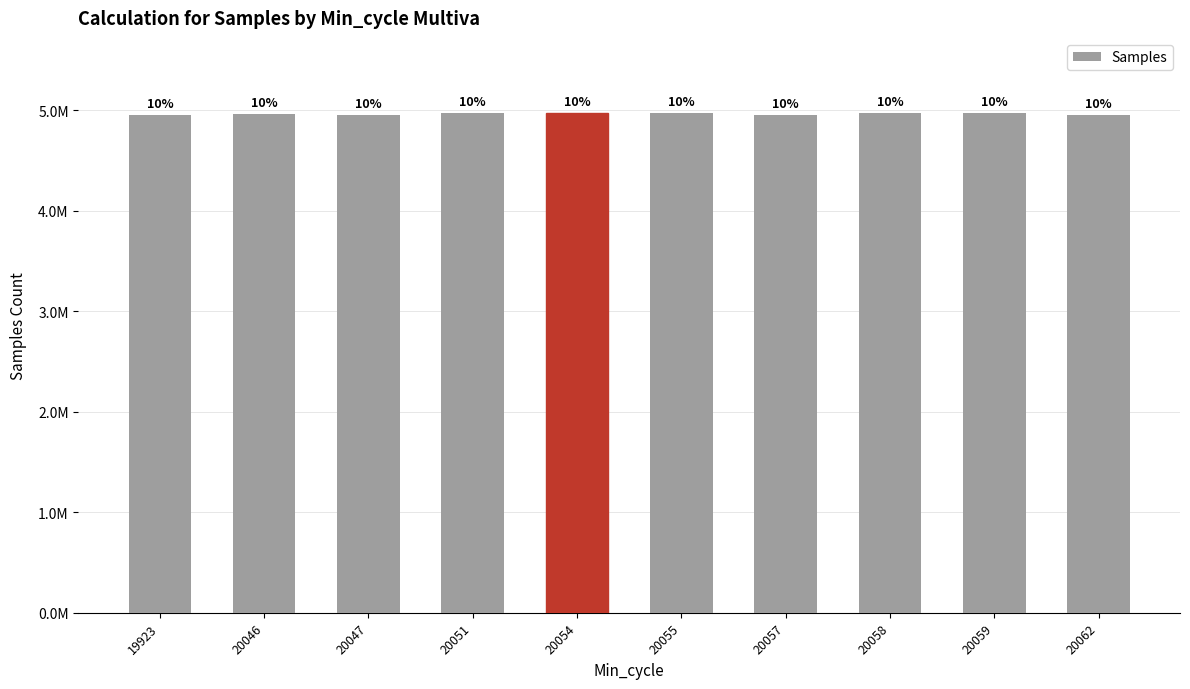

List the labels in order of value, largest first.

20054, 20055, 20059, 20051, 20058, 20046, 20062, 19923, 20047, 20057